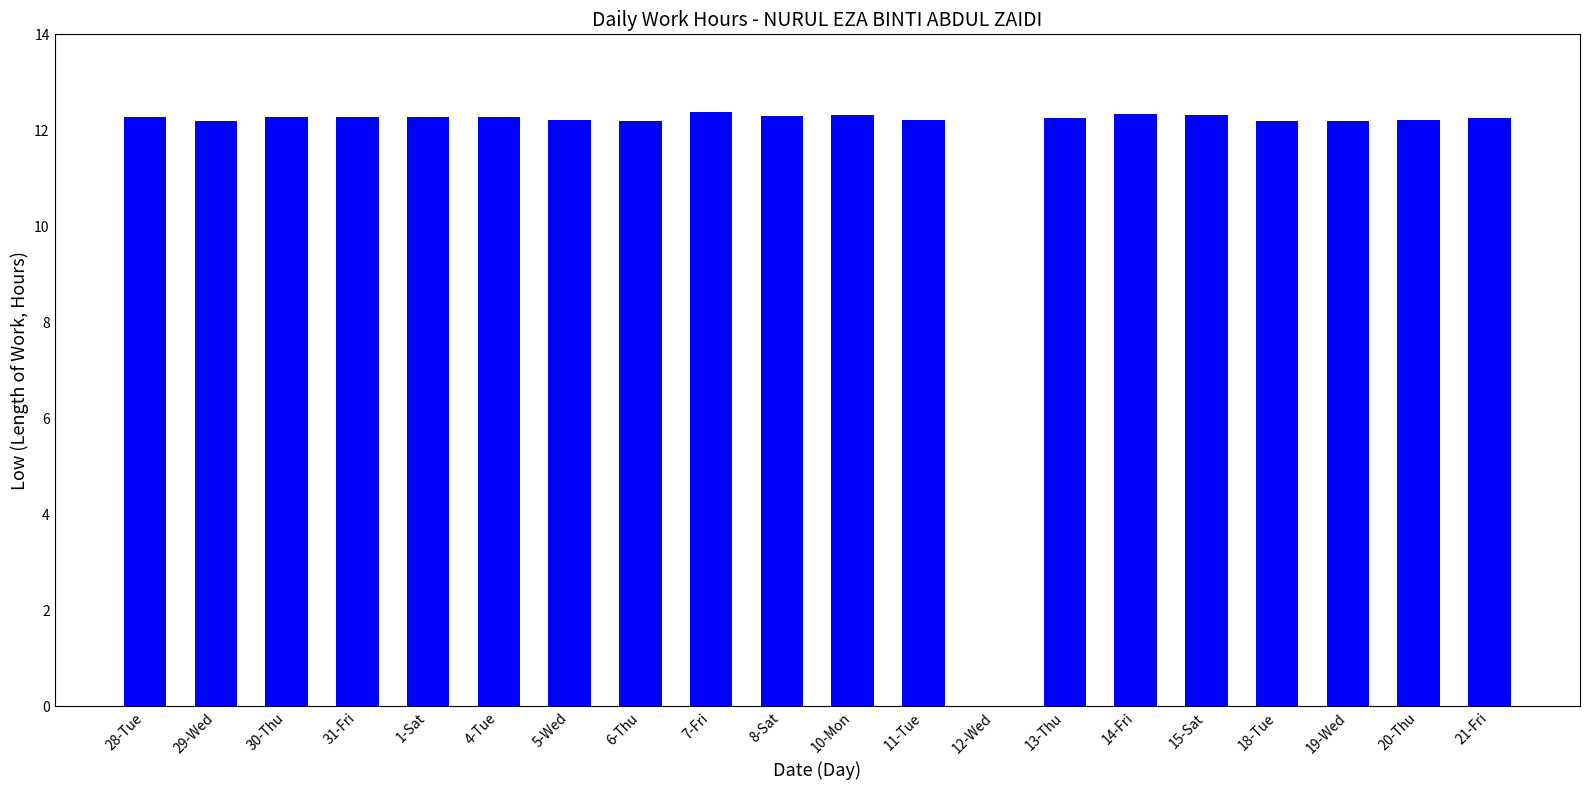

The value at 18-Tue is 12.2. True or false?

True